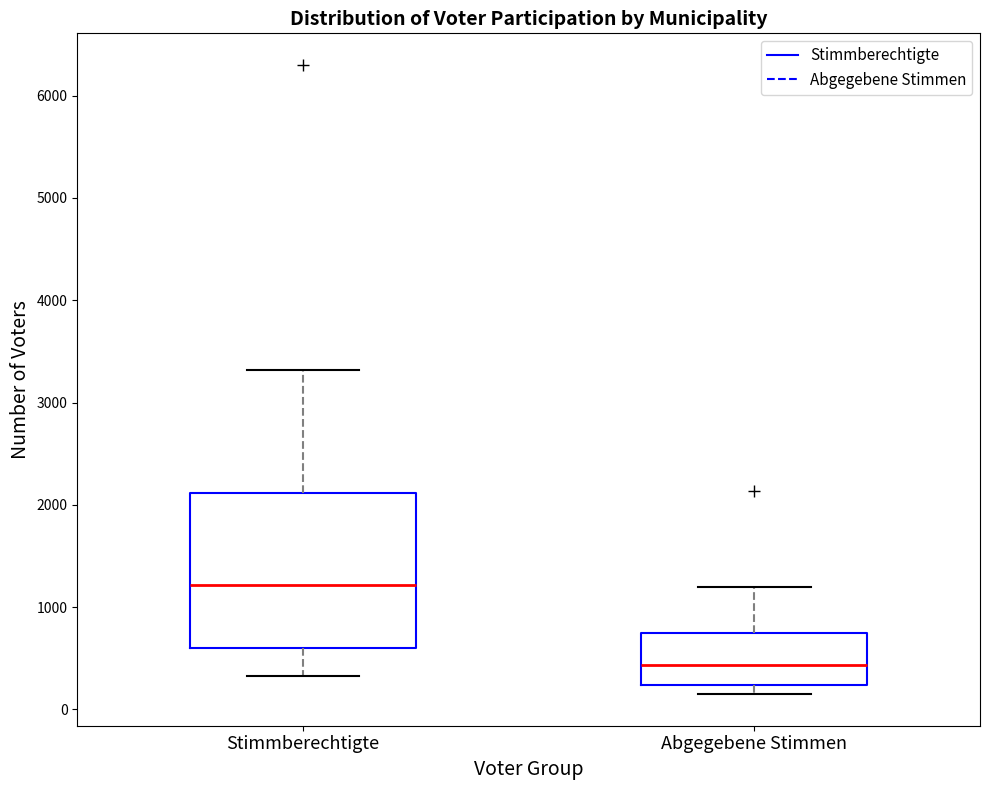

Which box's median line is the highest?

Stimmberechtigte